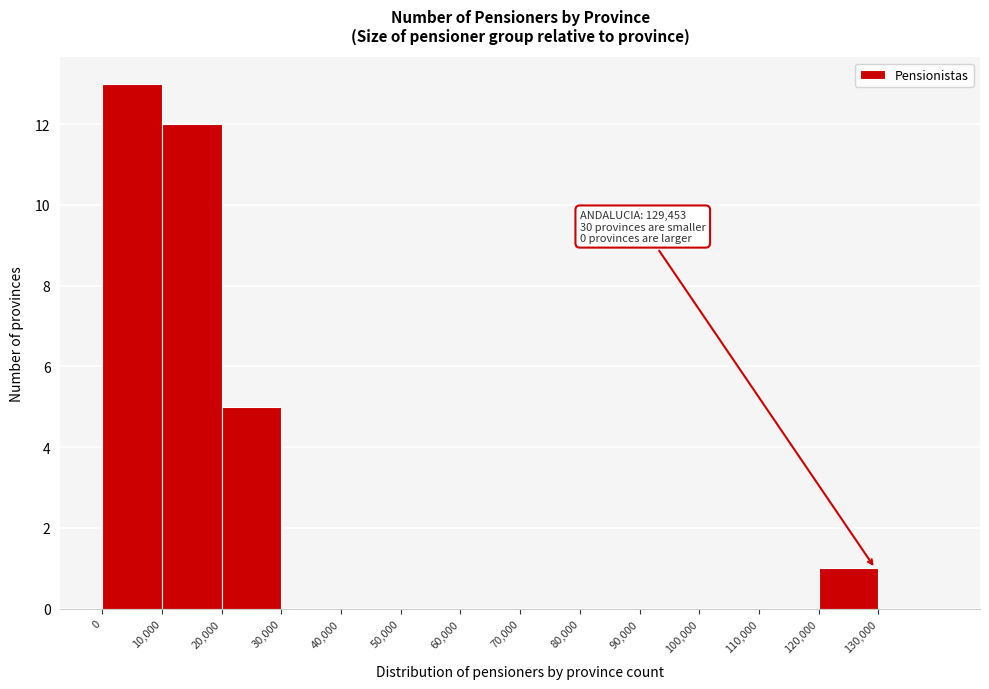

Which range on the x-axis has the tallest bar?

0 to 10000